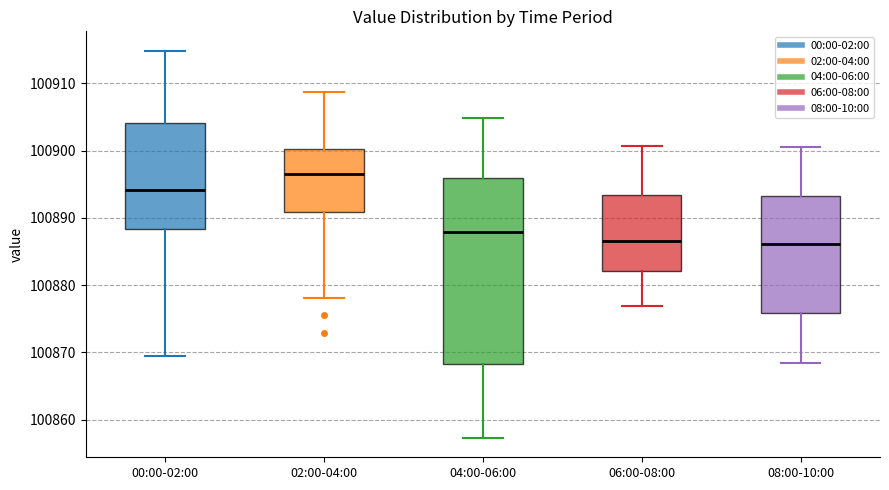

Reading left to right, read every box against the y-axis: the position of its median line, the range the box covers, and the ends of its whiskers. The values are not printed on the chart, so give them approximately, as read against the axis.

00:00-02:00: median 100894, box 100888 to 100904, whiskers 100869 to 100915
02:00-04:00: median 100897, box 100891 to 100900, whiskers 100878 to 100909
04:00-06:00: median 100888, box 100868 to 100896, whiskers 100857 to 100905
06:00-08:00: median 100887, box 100882 to 100893, whiskers 100877 to 100901
08:00-10:00: median 100886, box 100876 to 100893, whiskers 100868 to 100901